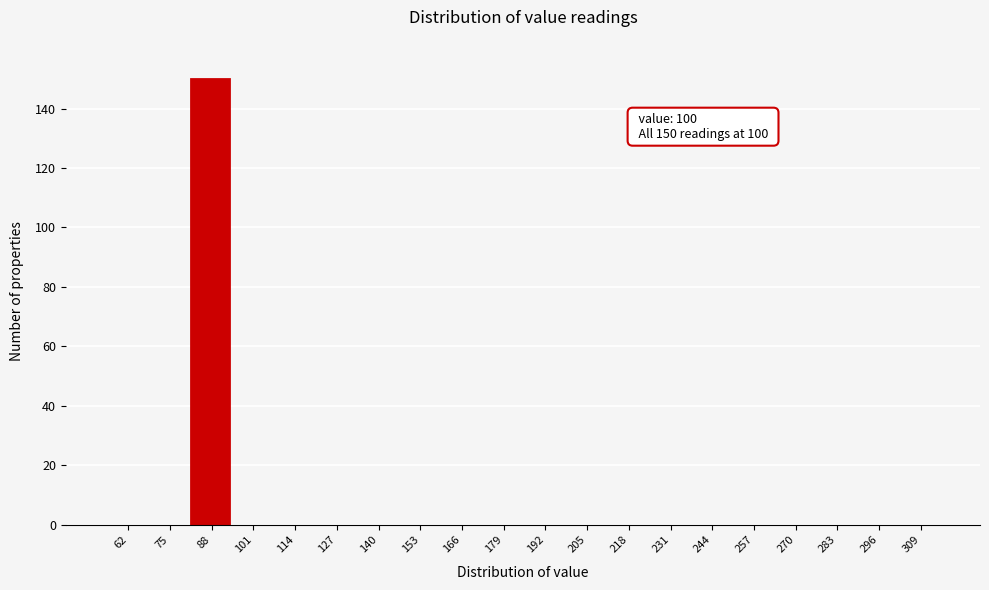

Reading left to right, extract all data points from this chart.

62=0	75=0	88=150	101=0	114=0	127=0	140=0	153=0	166=0	179=0	192=0	205=0	218=0	231=0	244=0	257=0	270=0	283=0	296=0	309=0